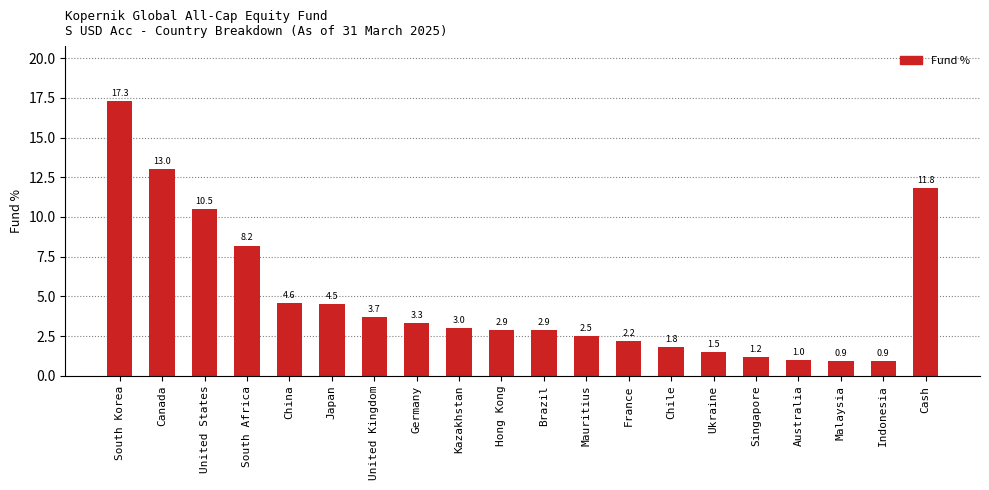

What is the sum of all values?

97.7